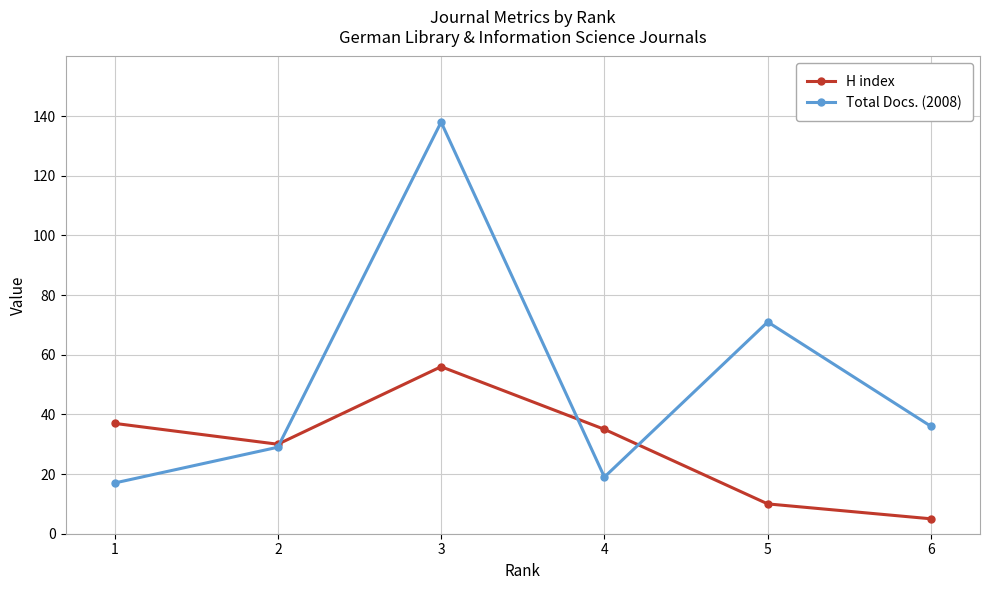

Is this an area chart (filled region under the line)?

No